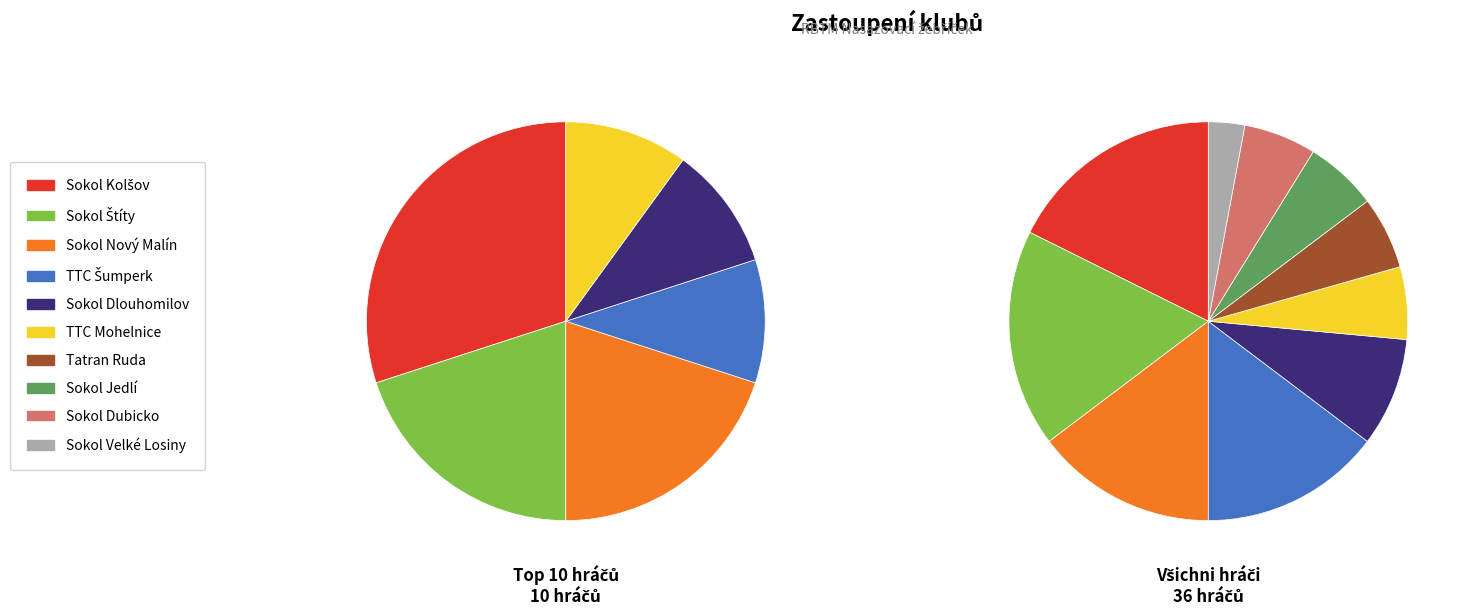

Which has a higher value, Tatran Ruda or TTC Mohelnice?

Tatran Ruda